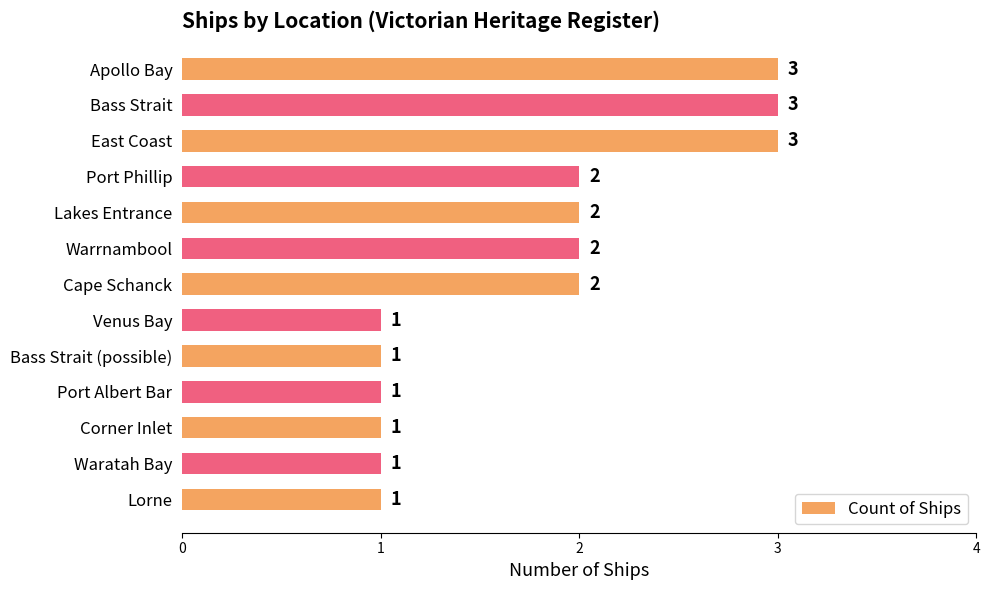

Does the chart contain stacked bars?

No